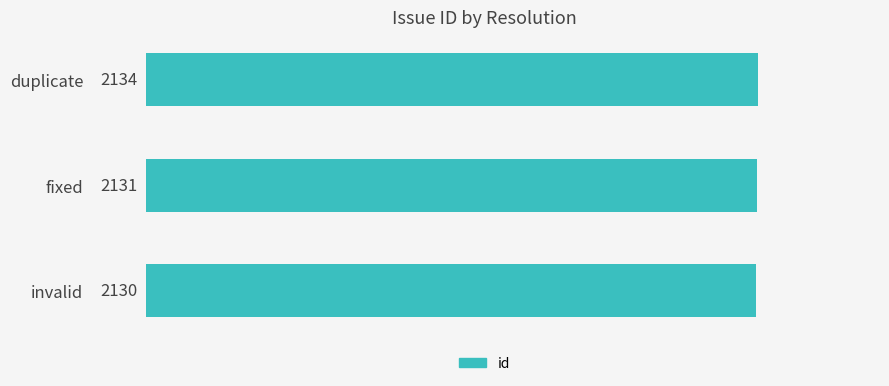

Are the bars grouped side by side (vs. stacked)?

No